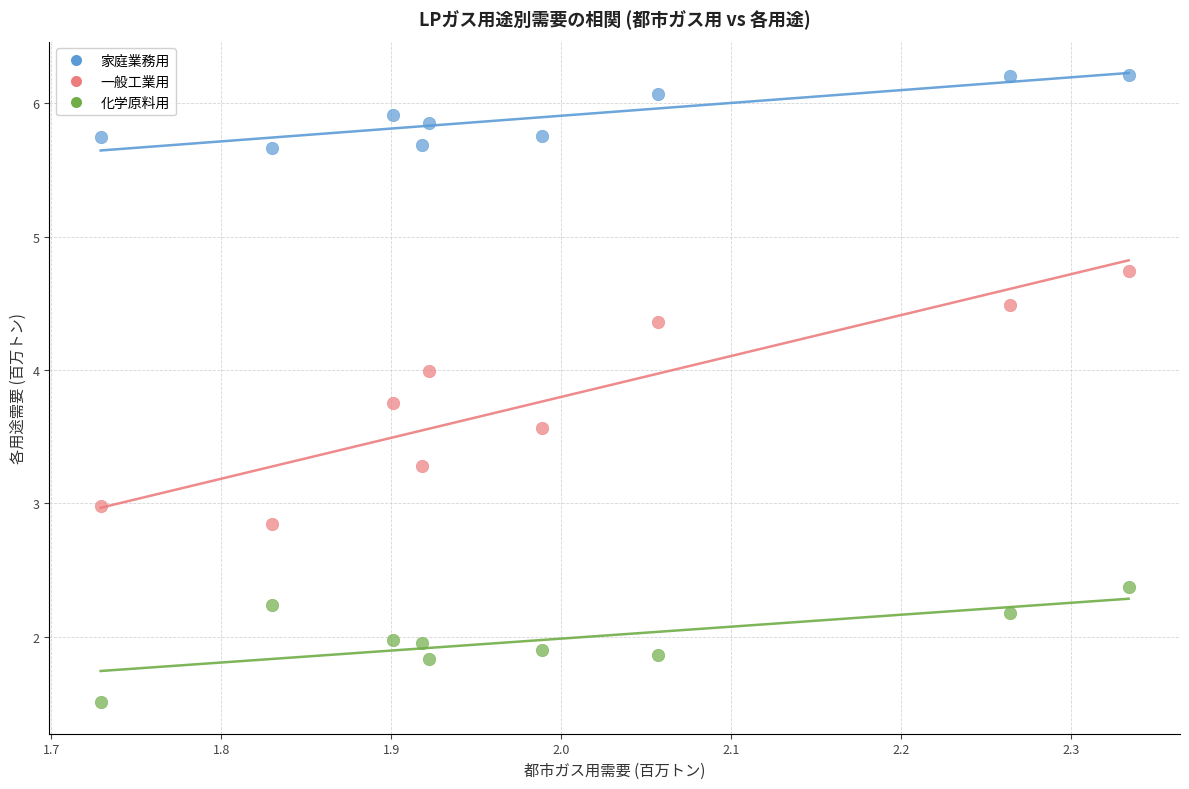

Which series reaches the maximum Y coordinate?

家庭業務用